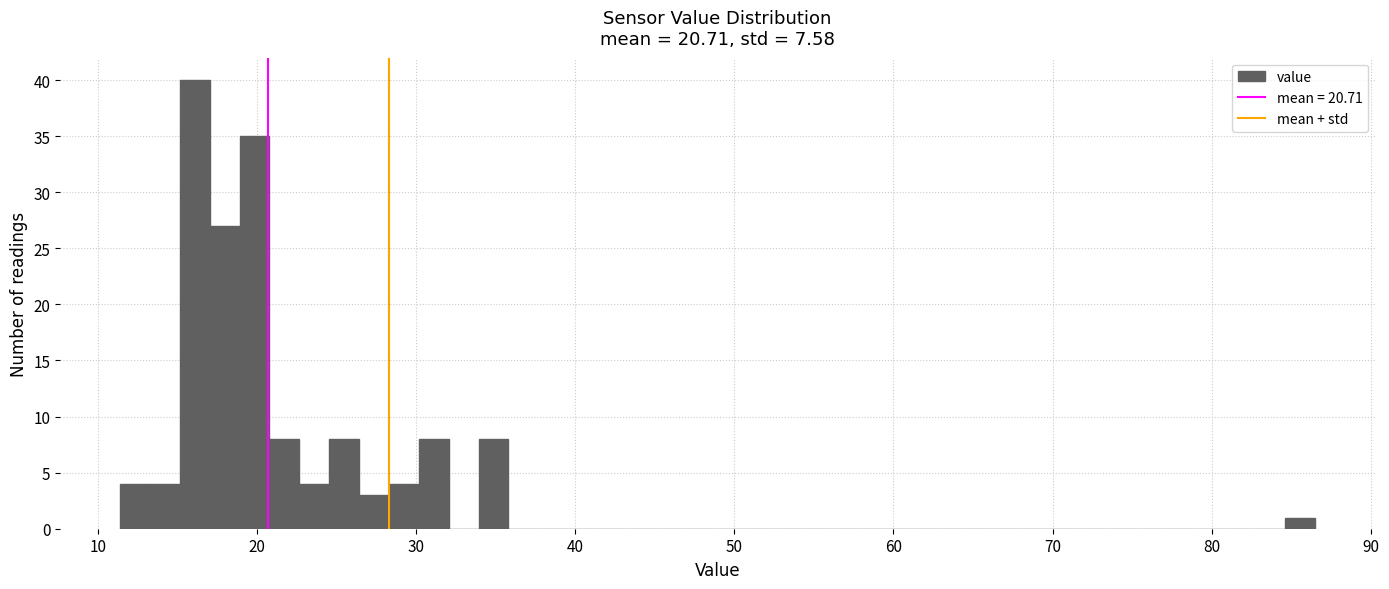

Around what value on the x-axis is the tallest bar? Give the approximate position of its centre, as read against the axis.

16